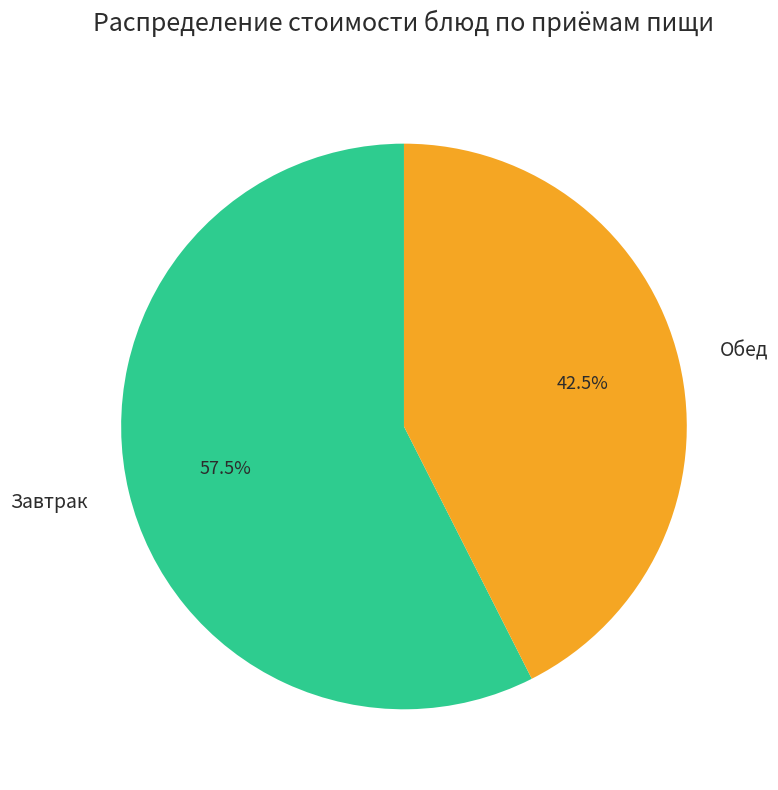

Rank the categories by value from highest to lowest.

Завтрак, Обед